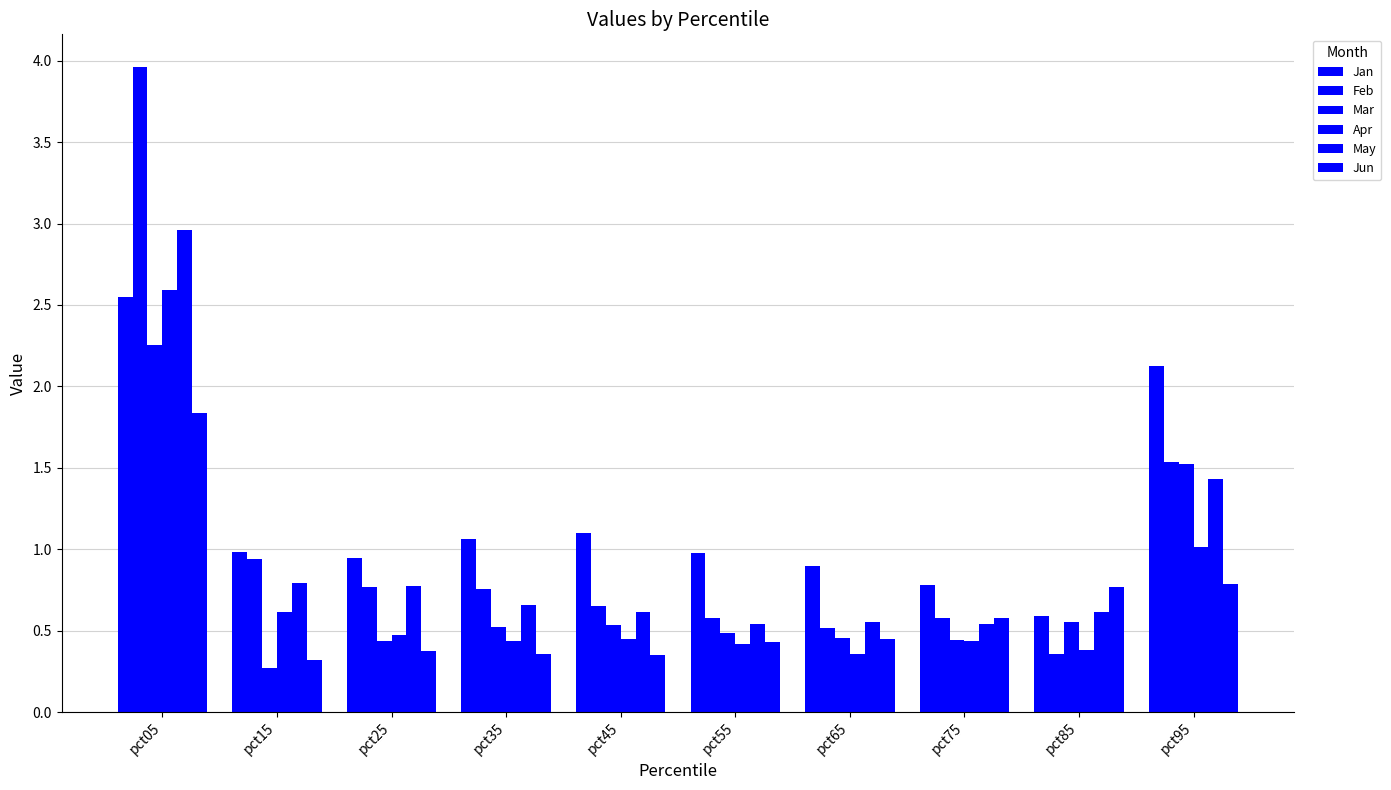

What is the difference between the maximum and minimum values in the Feb series?

3.6